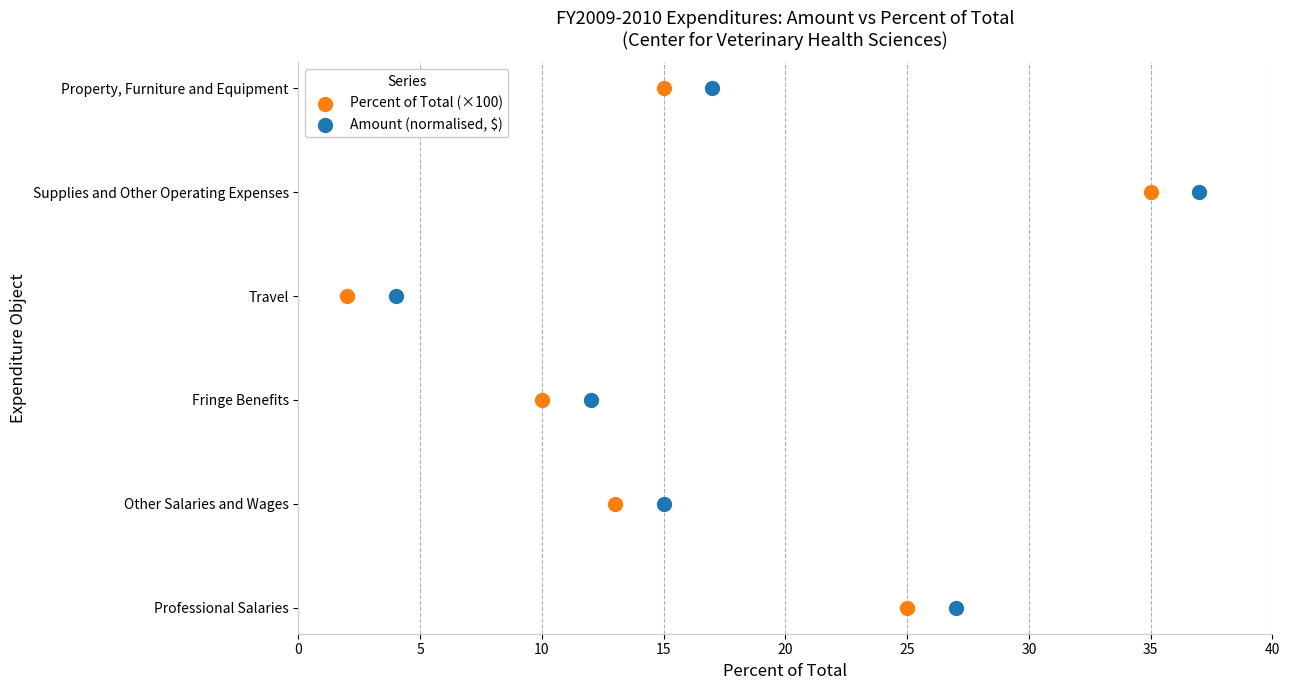

What are all the series names shown in the legend?

Percent of Total (×100), Amount (normalised, $)